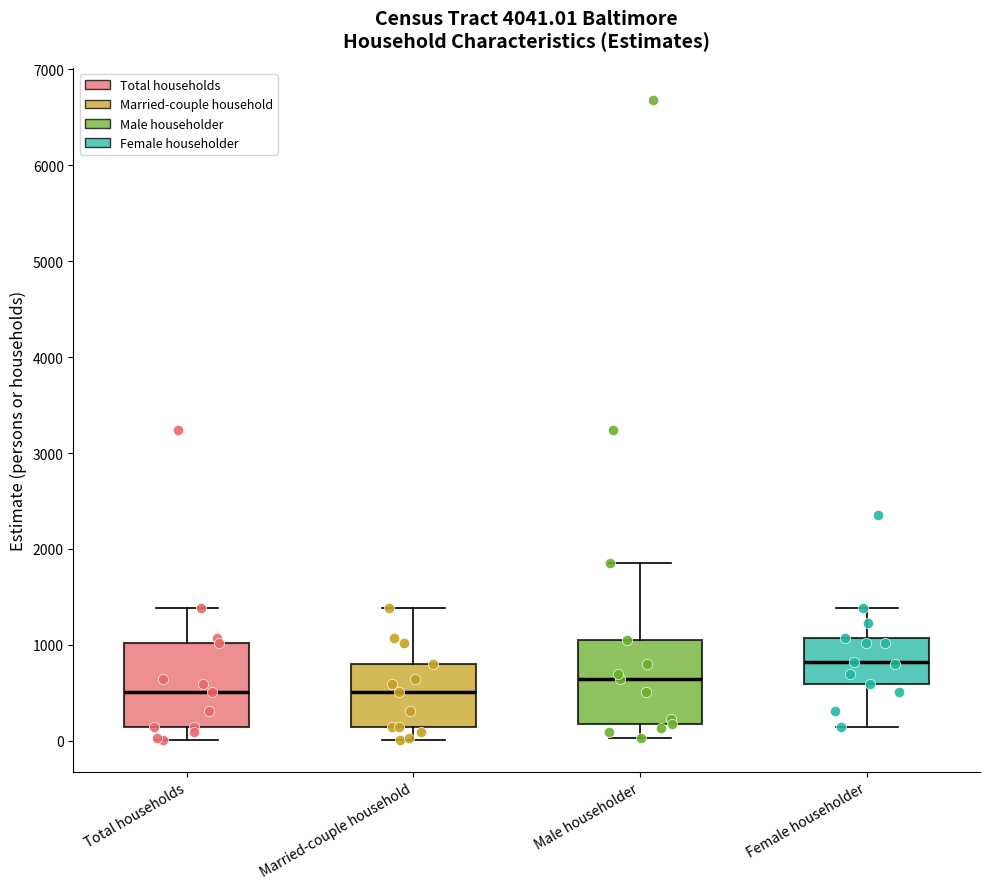

Where does the median line of the box for Total households sit on the y-axis? The values are not printed on the chart, so give them approximately, as read against the axis.

500